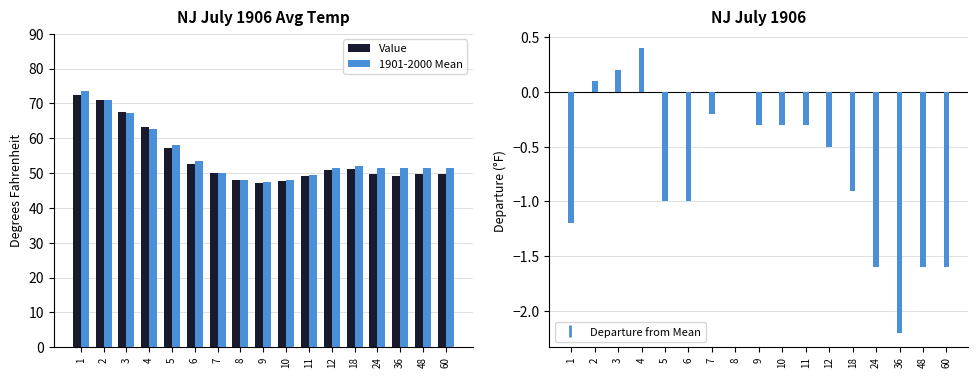

Reading left to right, transcribe all the data shown in this chart.

Value: 72.3	71.1	67.5	63.2	57.1	52.5	49.9	48.0	47.1	47.8	49.3	51.0	51.2	49.8	49.2	49.8	49.8
1901-2000 Mean: 73.5	71.0	67.3	62.8	58.1	53.5	50.1	48.0	47.4	48.1	49.6	51.5	52.1	51.4	51.4	51.4	51.4
Departure: -1.2	0.1	0.2	0.4	-1.0	-1.0	-0.2	0.0	-0.3	-0.3	-0.3	-0.5	-0.9	-1.6	-2.2	-1.6	-1.6